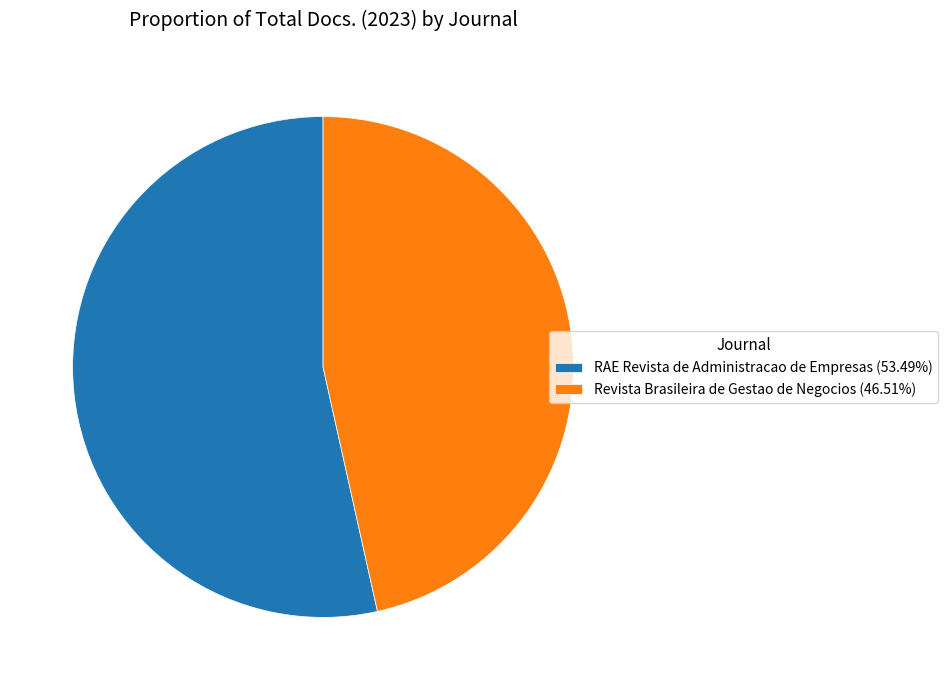

The RAE Revista de Administracao de Empresas slice represents 41% of the pie. True or false?

False